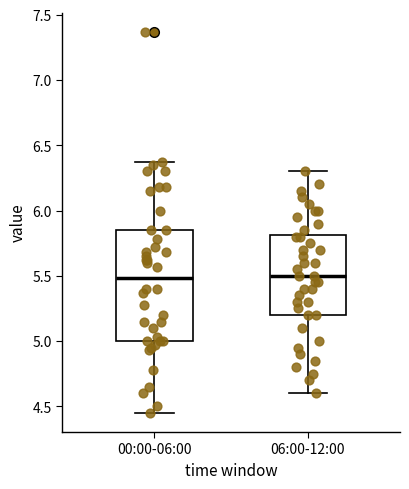

Where is the upper edge of the box for 00:00-06:00 on the y-axis? The values are not printed on the chart, so give them approximately, as read against the axis.

5.85